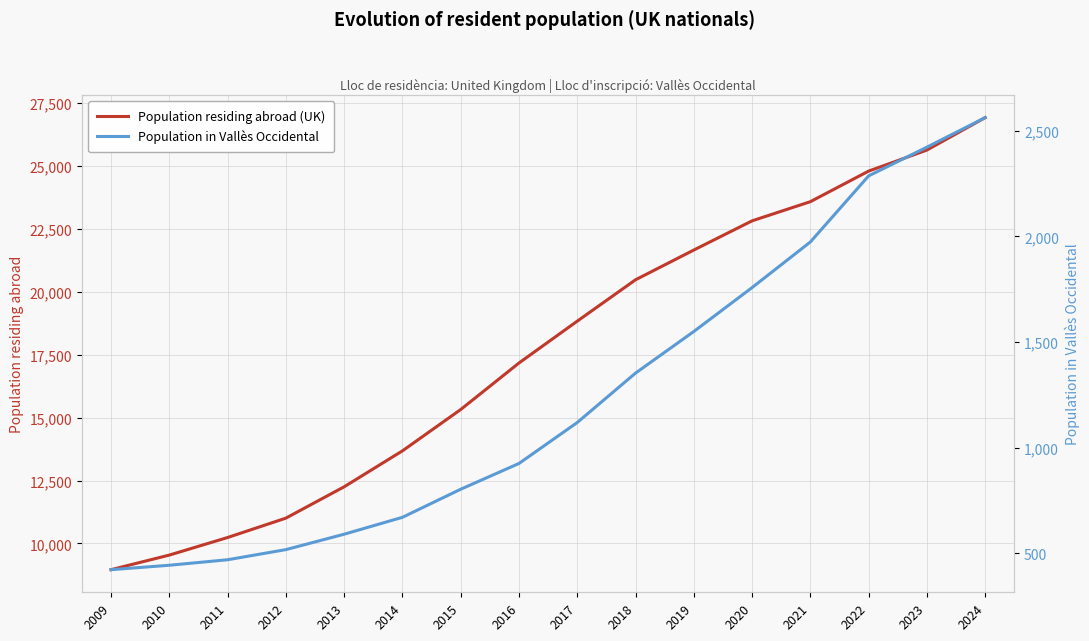

Reading left to right, what are all the values shown in this chart?

Population residing abroad (UK): 2009=8957	2010=9537	2011=10235	2012=11005	2013=12250	2014=13677	2015=15320	2016=17168	2017=18831	2018=20474	2019=21656	2020=22816	2021=23577	2022=24792	2023=25628	2024=26917
Population in Vallès Occidental: 2009=422	2010=443	2011=469	2012=517	2013=590	2014=670	2015=803	2016=925	2017=1119	2018=1353	2019=1550	2020=1758	2021=1974	2022=2287	2023=2423	2024=2563